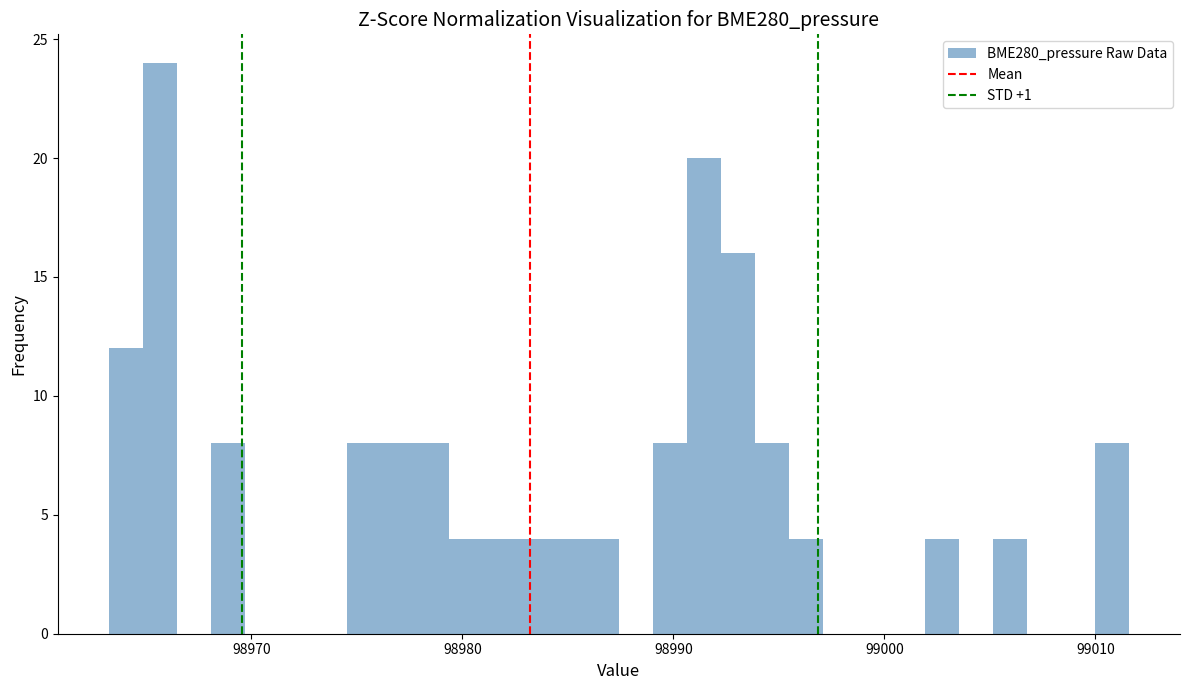

Read against the x-axis, roughly where is the centre of the tallest bar?

98966